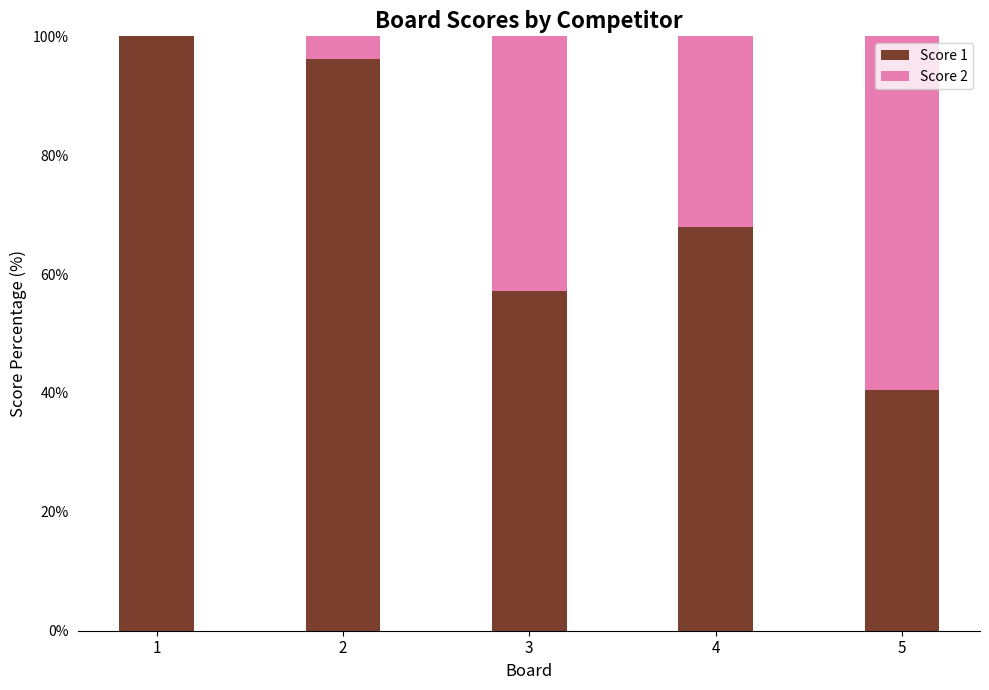

Is it true that Score 1 equals 86.3 at 3?

False